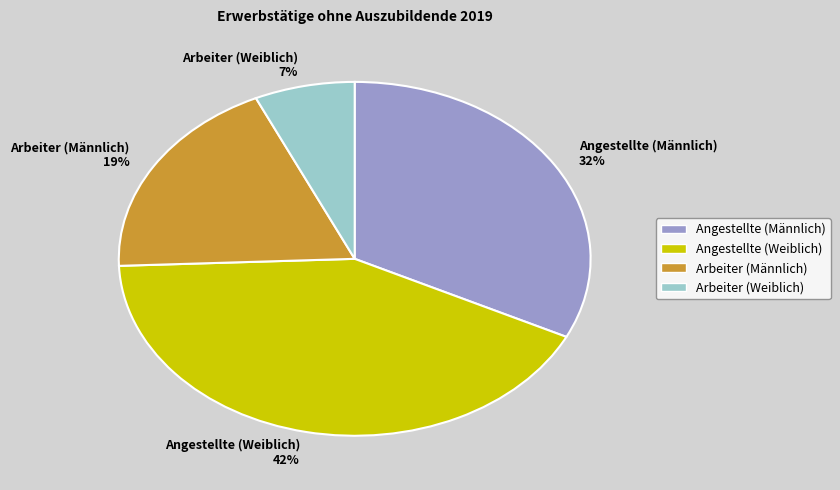

Do Arbeiter (Männlich) and Angestellte (Weiblich) together represent more than half of the pie?

Yes